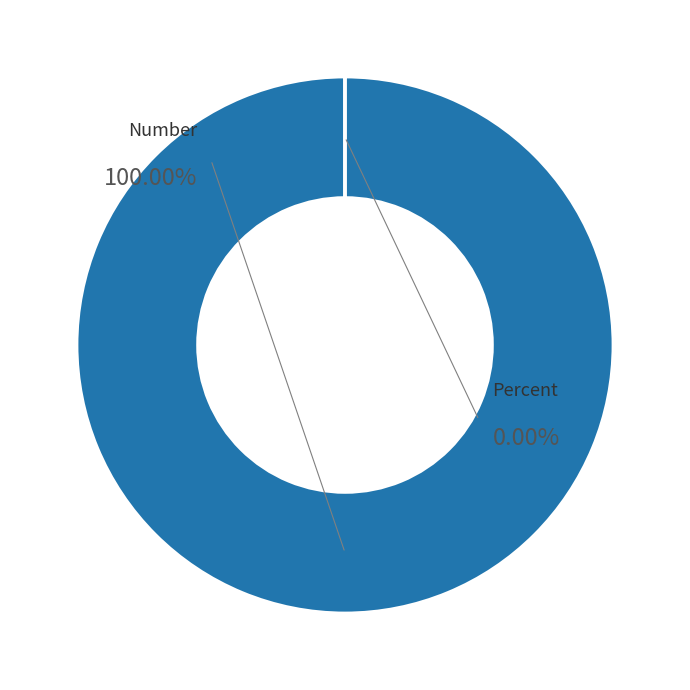

The Number slice represents 100% of the pie. True or false?

True